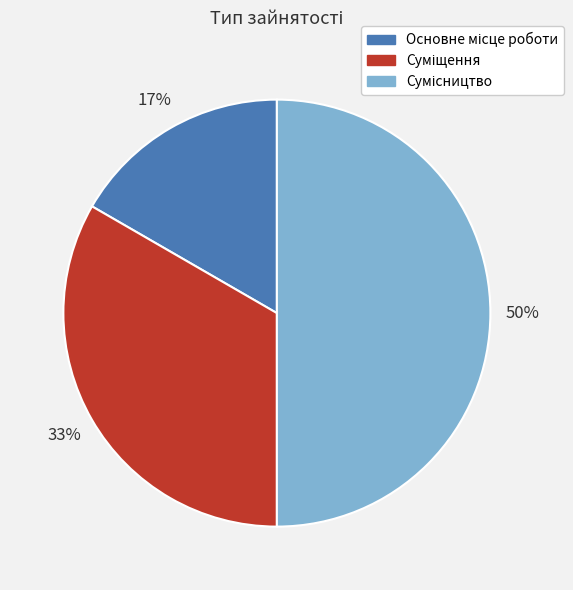

To the nearest percent, what is the difference between the largest and smallest slice percentages?

33%